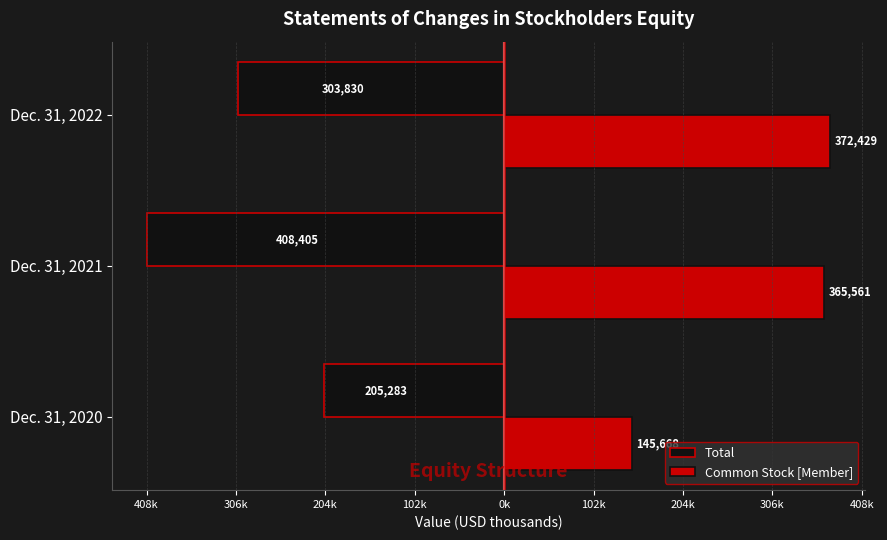

What are all the series names shown in the legend?

Total, Common Stock [Member]